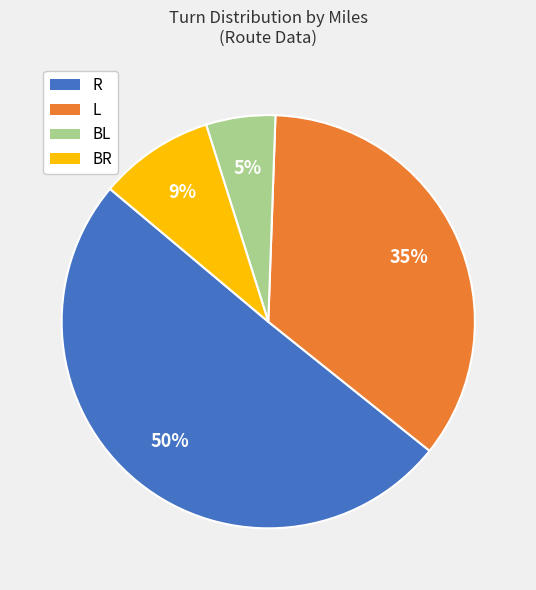

Is R the majority of the pie?

Yes